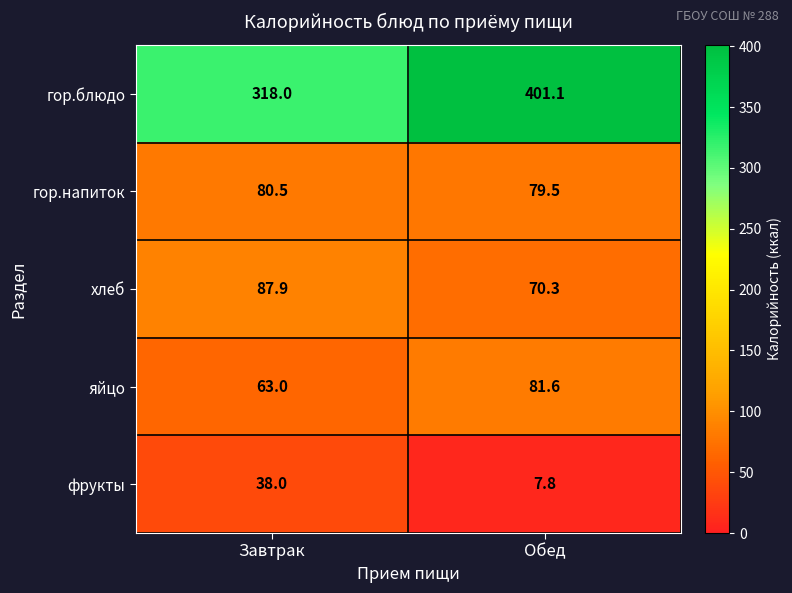

The яйцо series shows 81.6 at Обед. True or false?

True